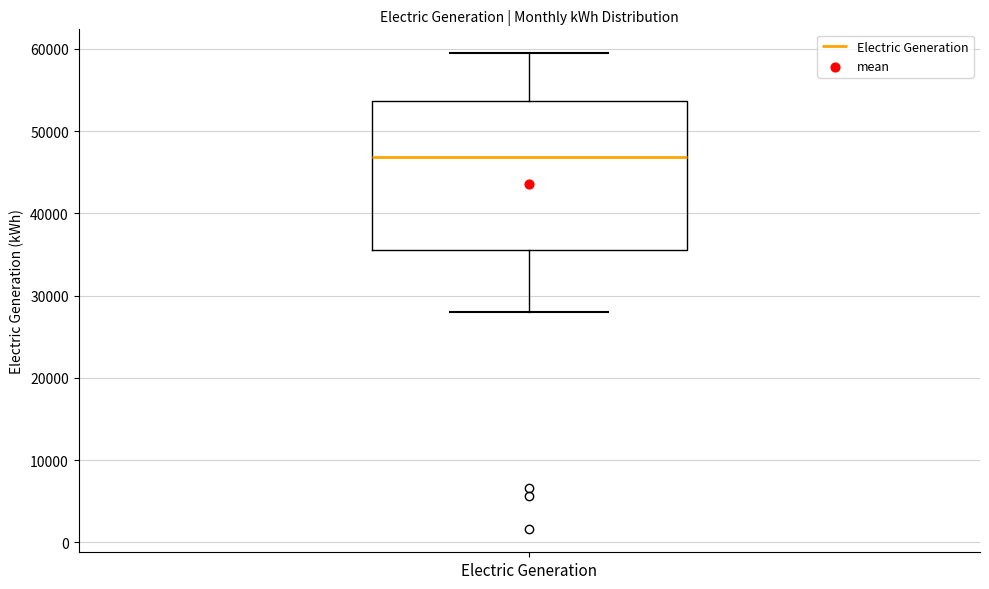

Read this box plot against the y-axis: the position of the median line, the range covered by the box, and the ends of both whiskers. The values are not printed on the chart, so give them approximately, as read against the axis.

median 47000, box 36000 to 54000, whiskers 28000 to 59000